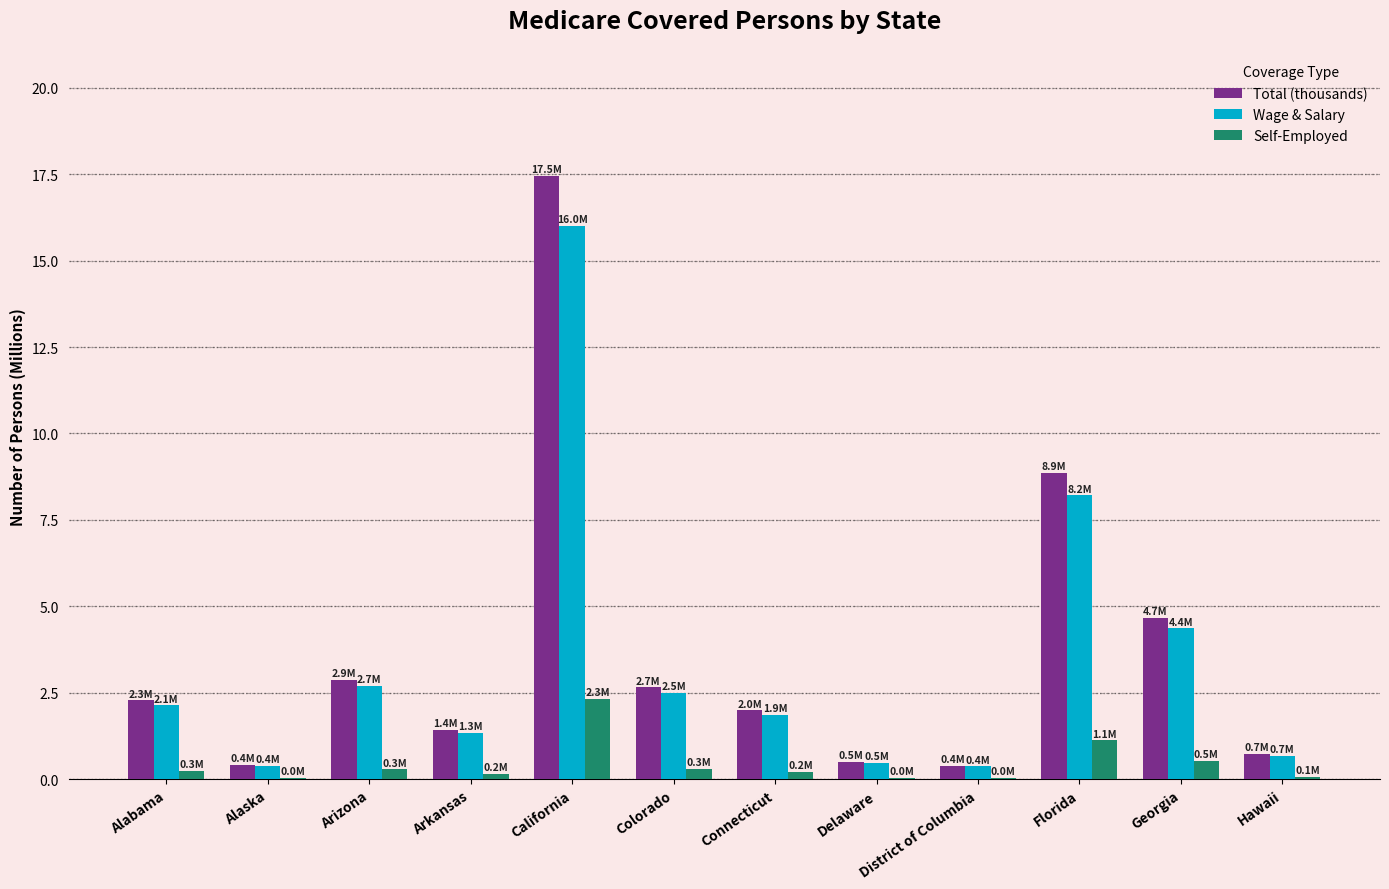

What is the maximum value shown in the chart?

17.5